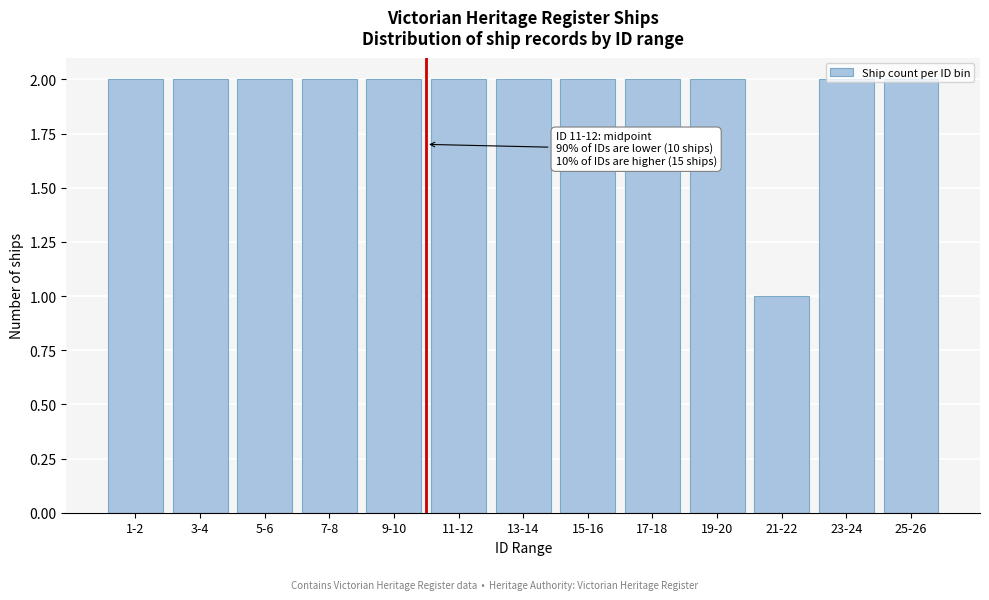

What is the sum of all values?

25